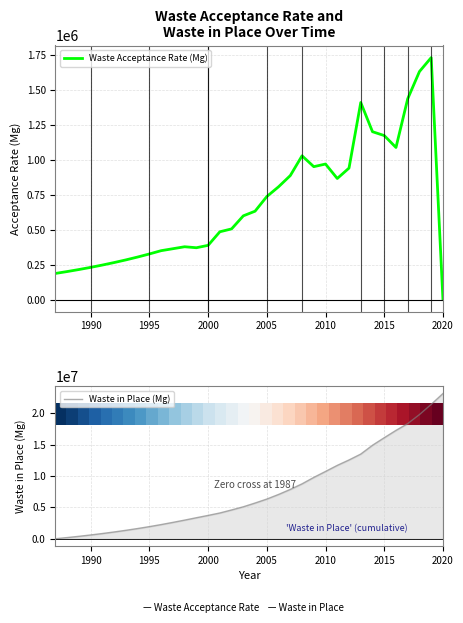

What is the sum of all Waste in Place (Mg) values?

261891381